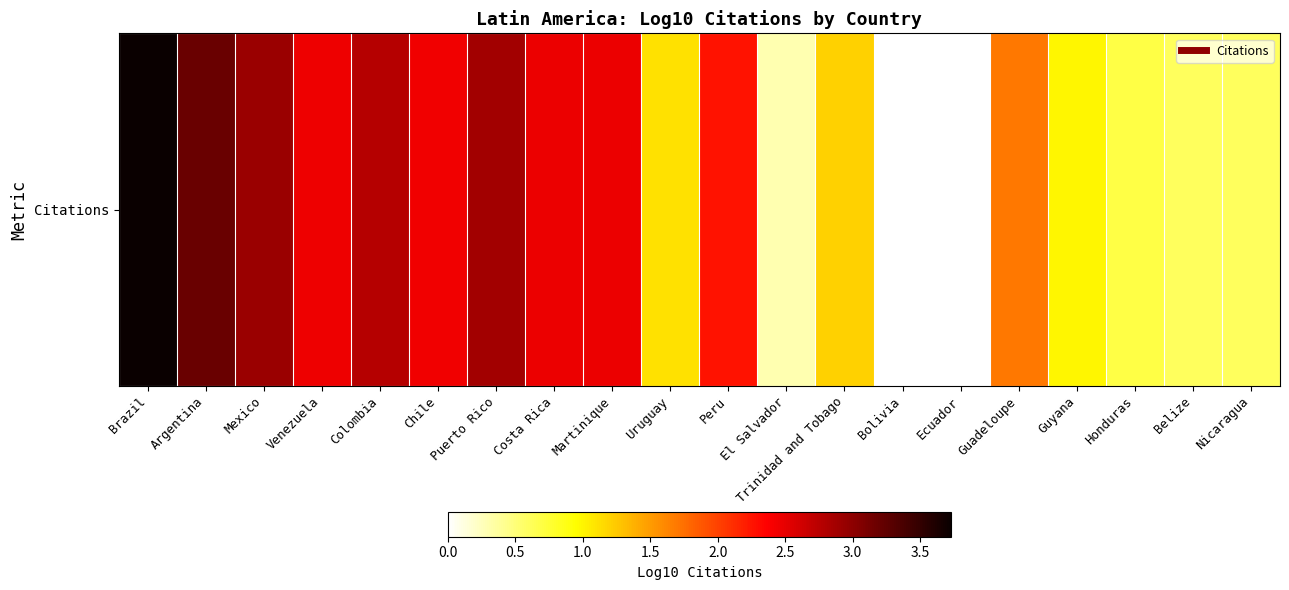

How many positive values are there?

18